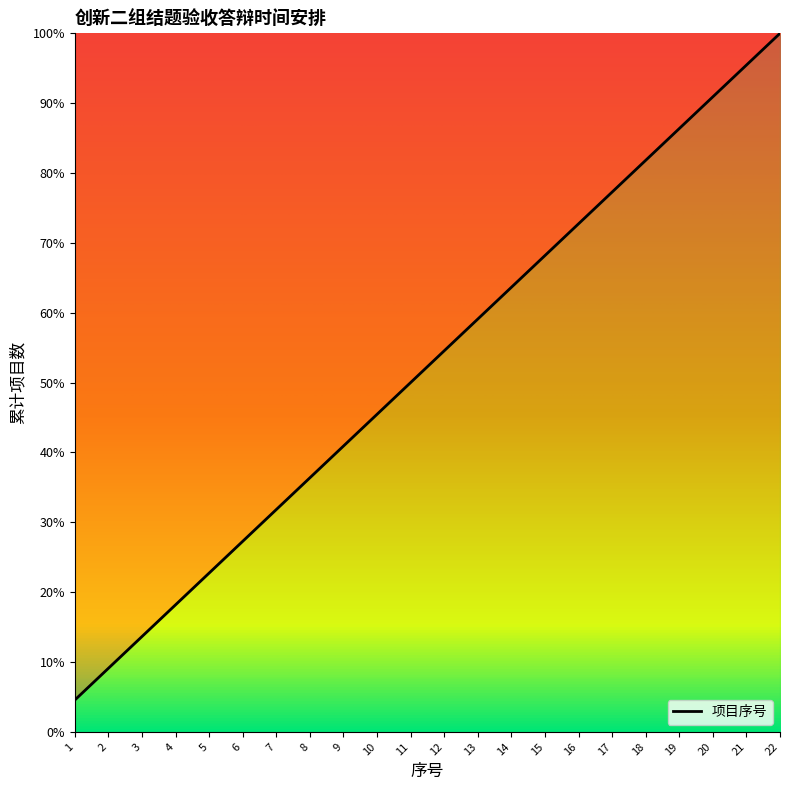

Reading left to right, list all the values displayed in this chart.

4.5	9.1	13.6	18.2	22.7	27.3	31.8	36.4	40.9	45.5	50.0	54.5	59.1	63.6	68.2	72.7	77.3	81.8	86.4	90.9	95.5	100.0